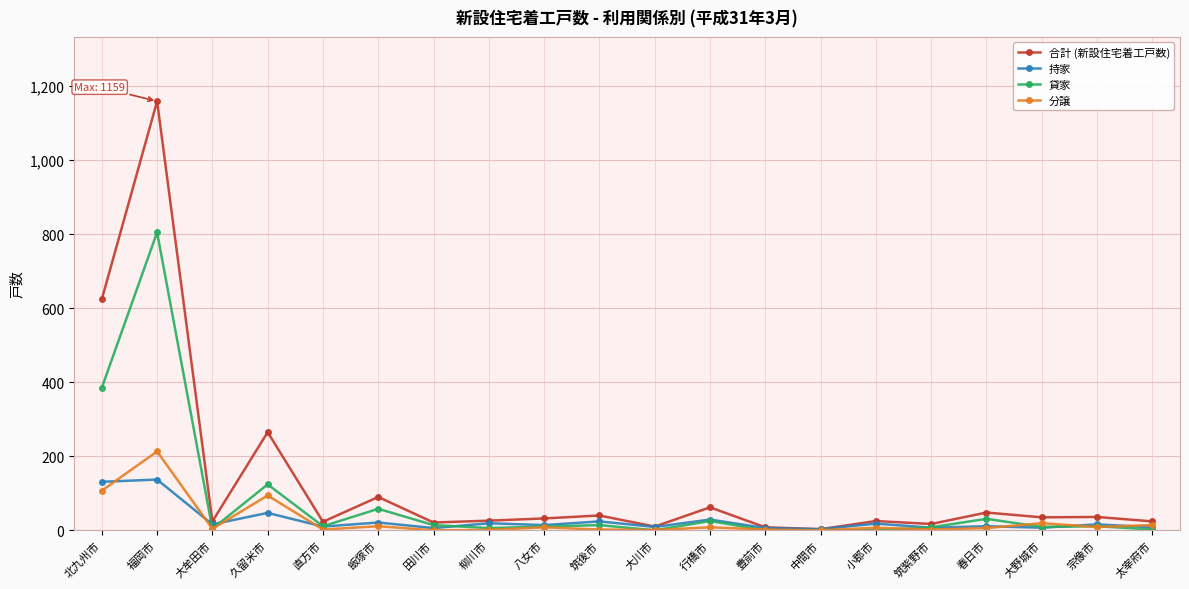

What is the difference between the 持家 values at 春日市 and 福岡市?

126